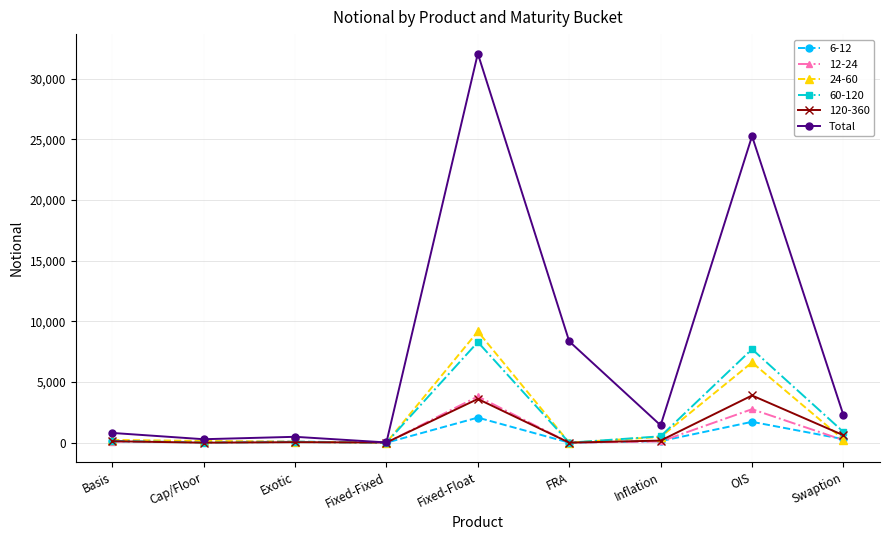

Which series has the largest total across all categories?

Total